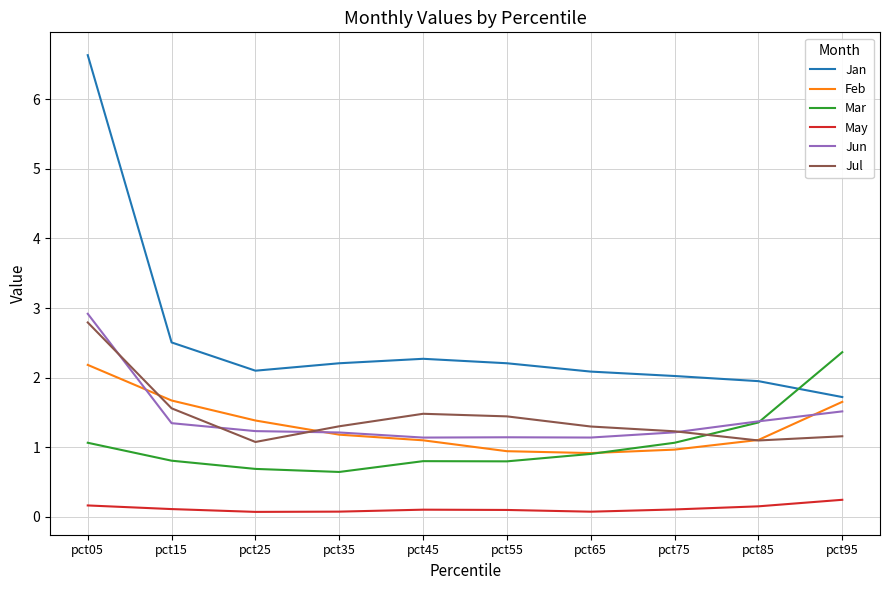

The Jan series shows 3.1 at pct65. True or false?

False